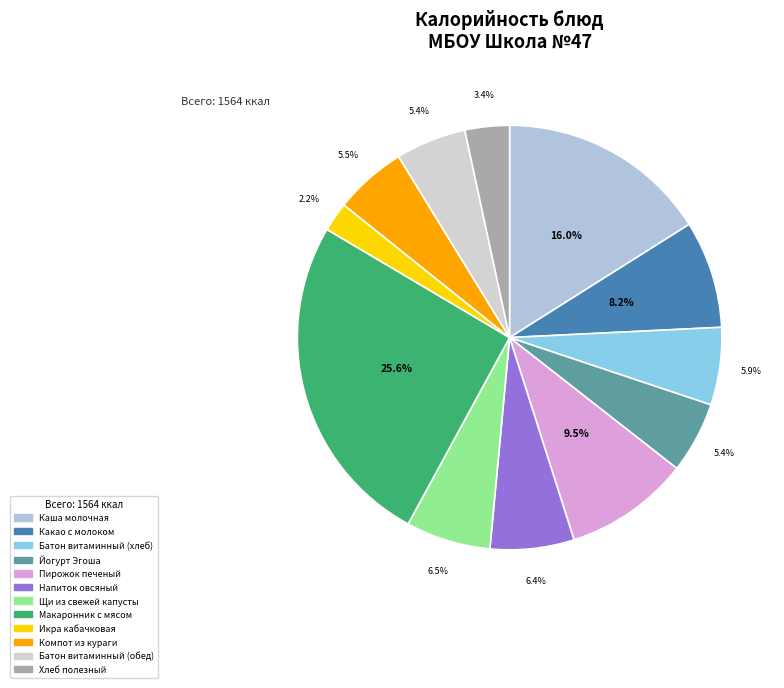

Is it true that Щи из свежей капусты is 6% of the pie?

True